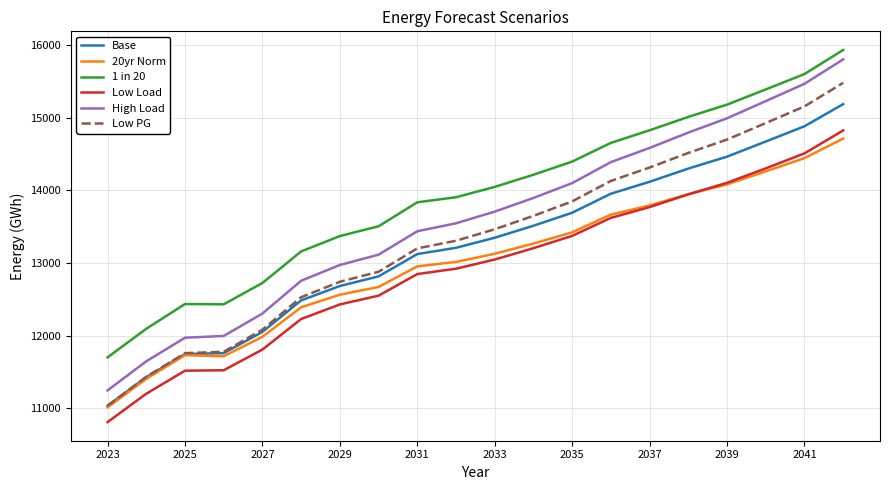

Which series has the widest spread of values?

High Load